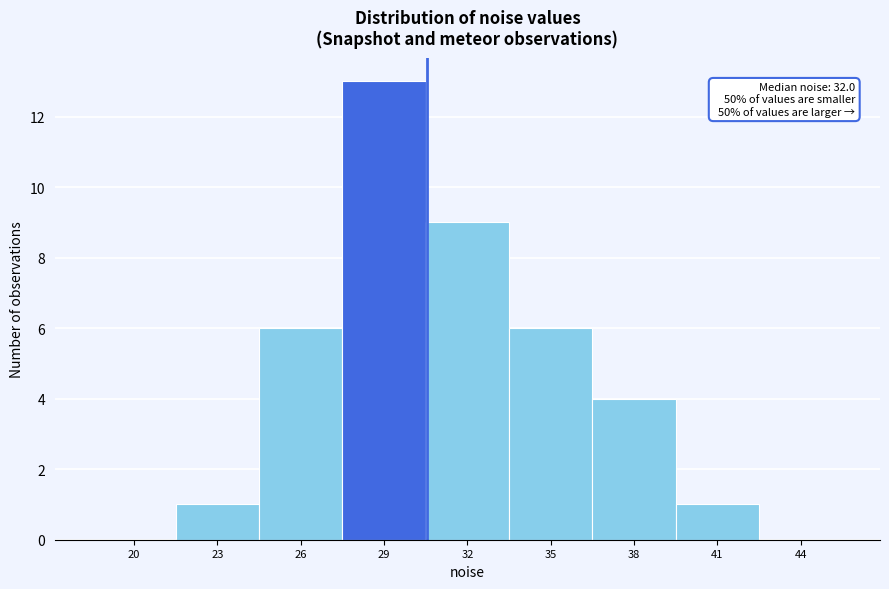

Reading right to left, extract all data points from this chart.

44=0	41=1	38=4	35=6	32=9	29=13	26=6	23=1	20=0